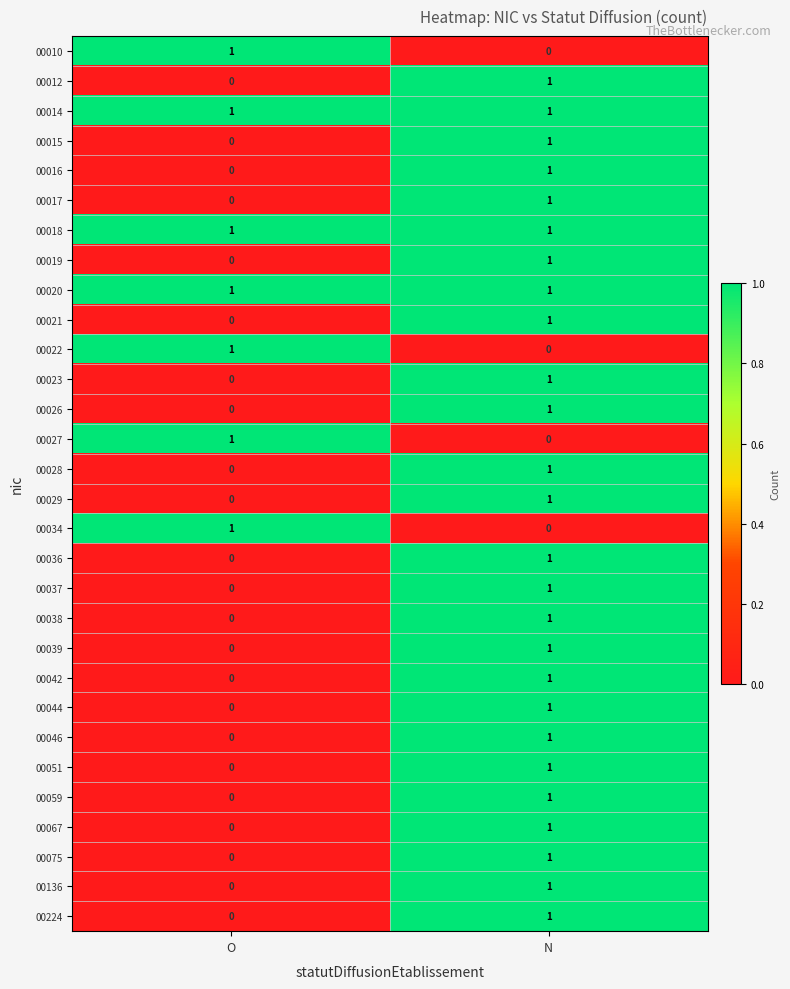

What is the total value across all series at O?

7